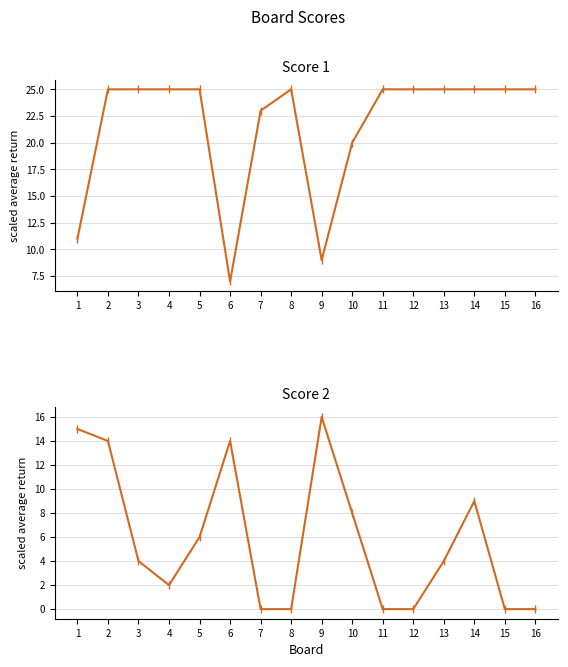

What is the total value across all series at 2?

39